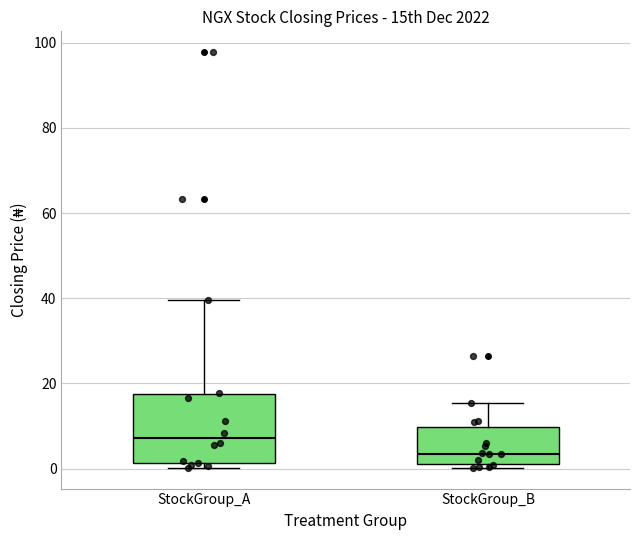

Reading left to right, transcribe this box plot: for each box, give where its median line is, the range the box spans, and where its two whiskers end, as read against the y-axis. The values are not printed on the chart, so give them approximately, as read against the axis.

StockGroup_A: median 8, box 2 to 18, whiskers 0 to 40
StockGroup_B: median 4, box 2 to 10, whiskers 0 to 16